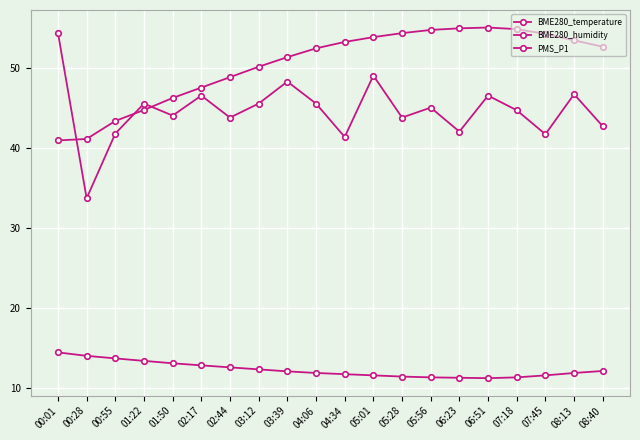

The BME280_humidity series shows 12.5 at 05:28. True or false?

False